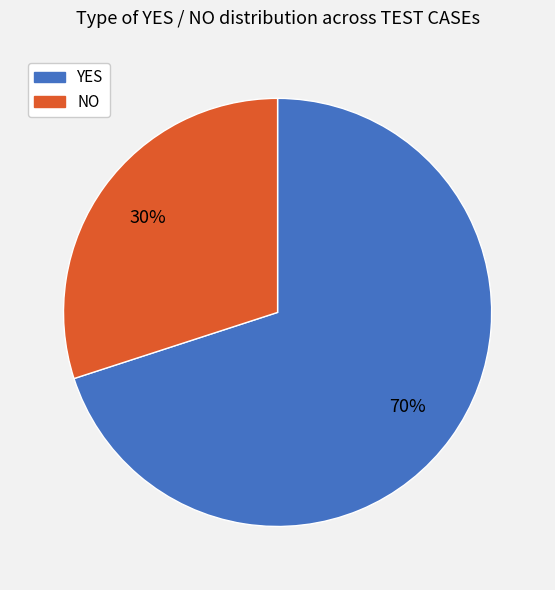

What is the ratio of the value at YES to the value at NO?

2.3